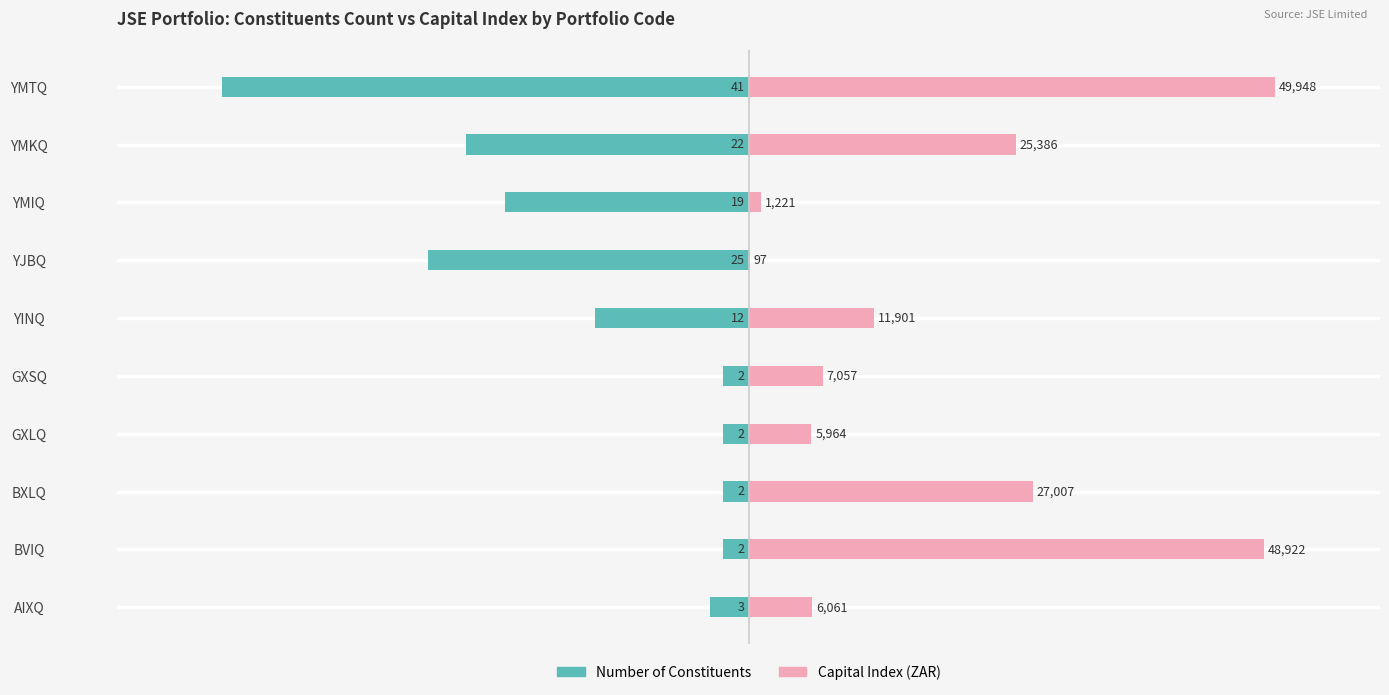

The value of Capital Index (ZAR) at GXSQ is 9.0. True or false?

False